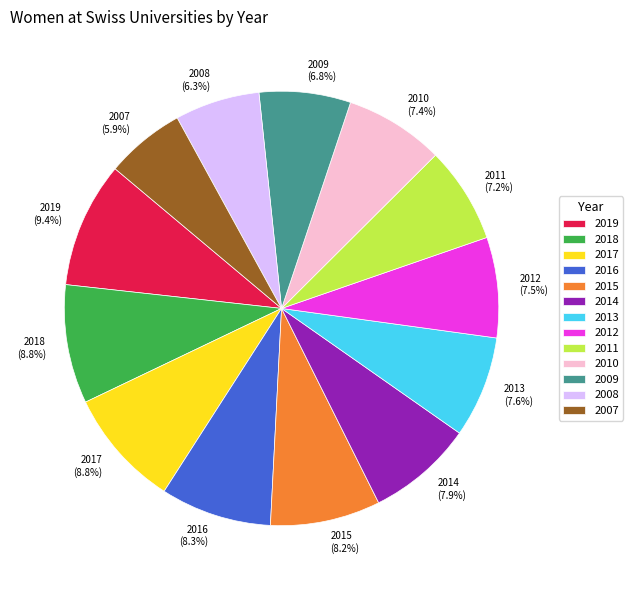

Does 2019 represent more than half of the total?

No